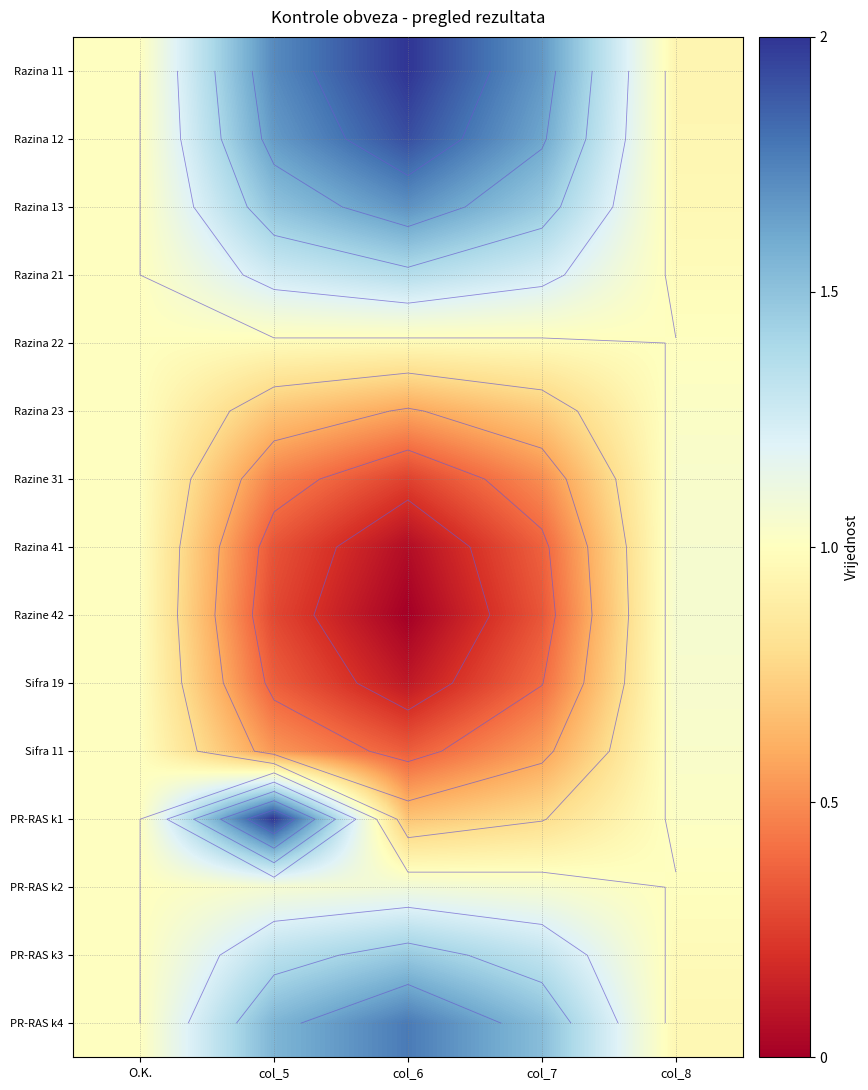

The Sifra 11 series shows 0.2 at col_6. True or false?

False